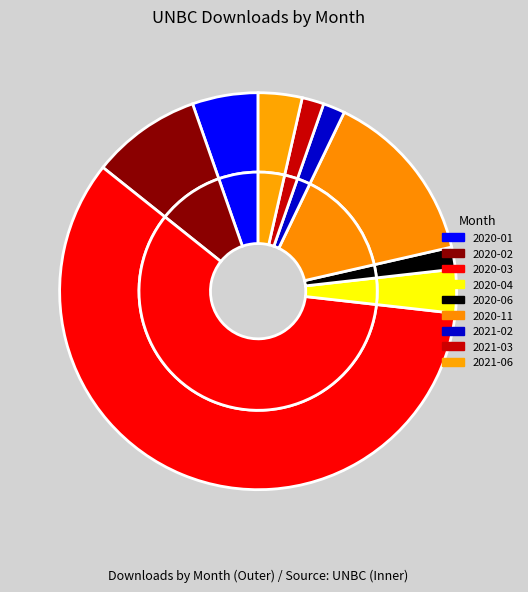

To the nearest percent, what is the difference between the largest and smallest slice percentages?

57%